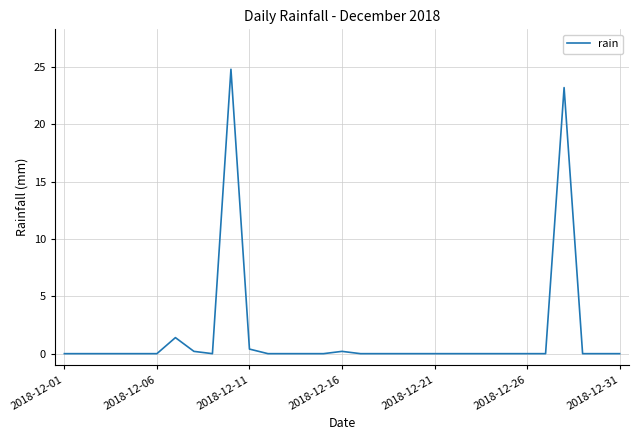

What is the difference between the maximum and minimum values?

24.8